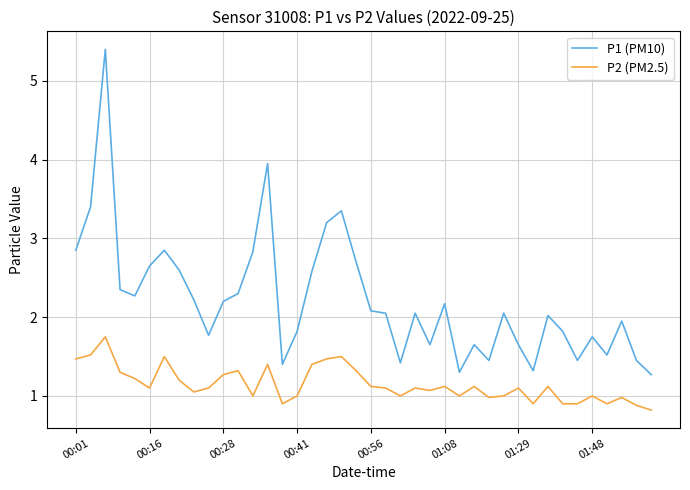

Rank the series by their maximum value, from lowest to highest.

P2 (PM2.5), P1 (PM10)